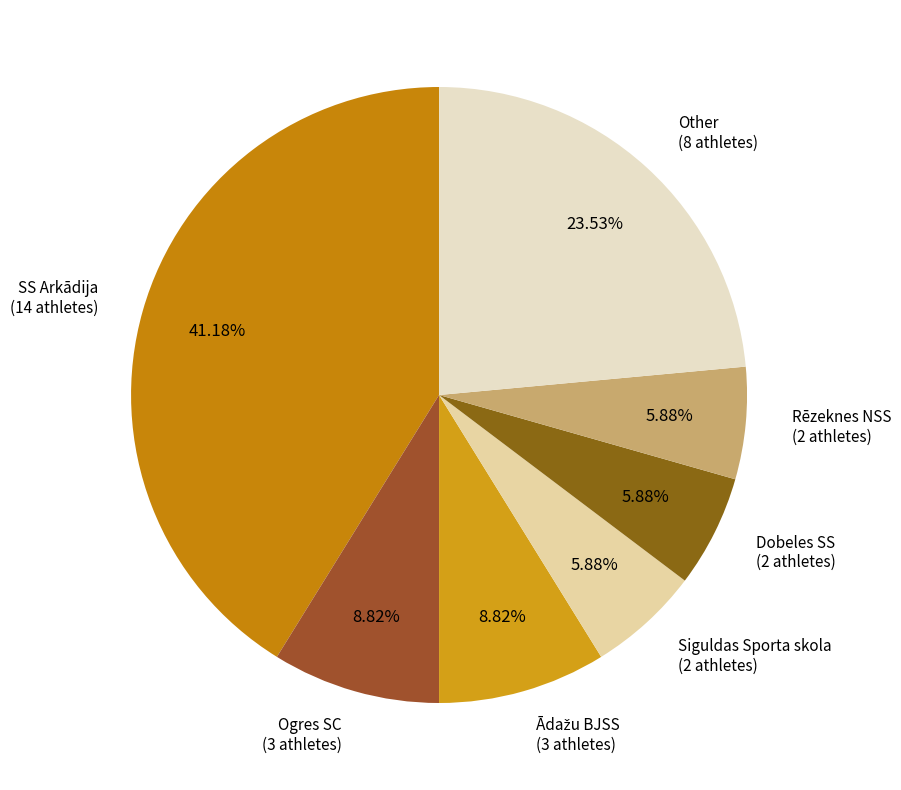

Does any single category account for the majority?

No